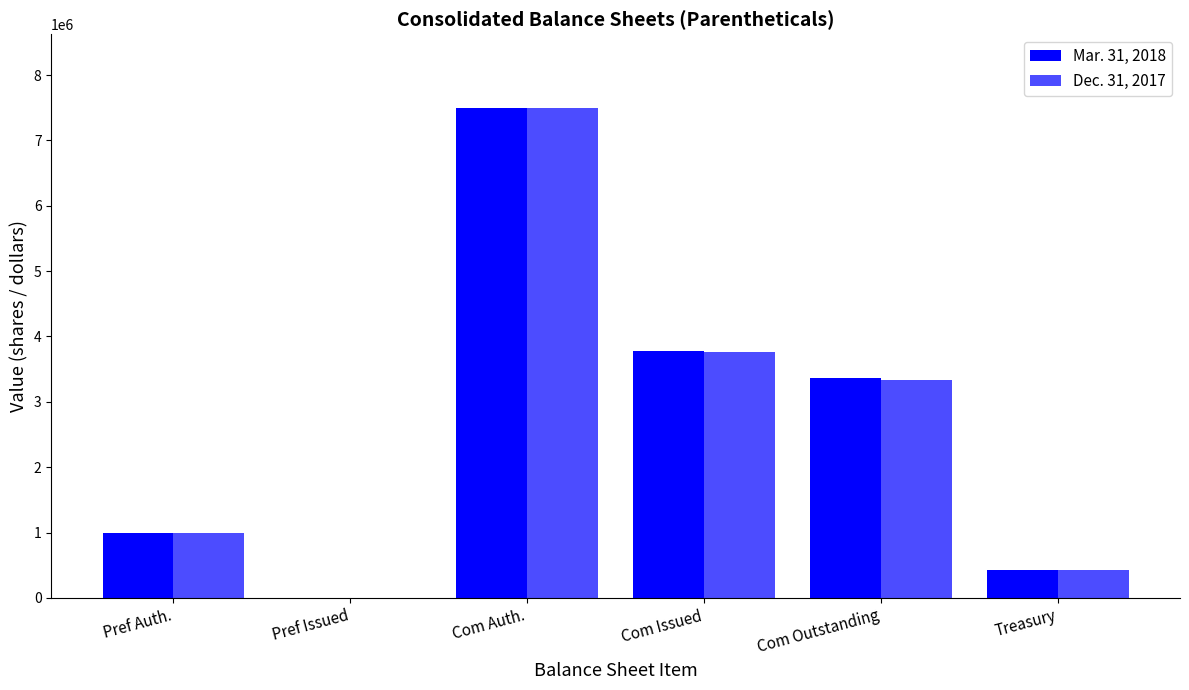

What position from the left is Pref Auth.?

1